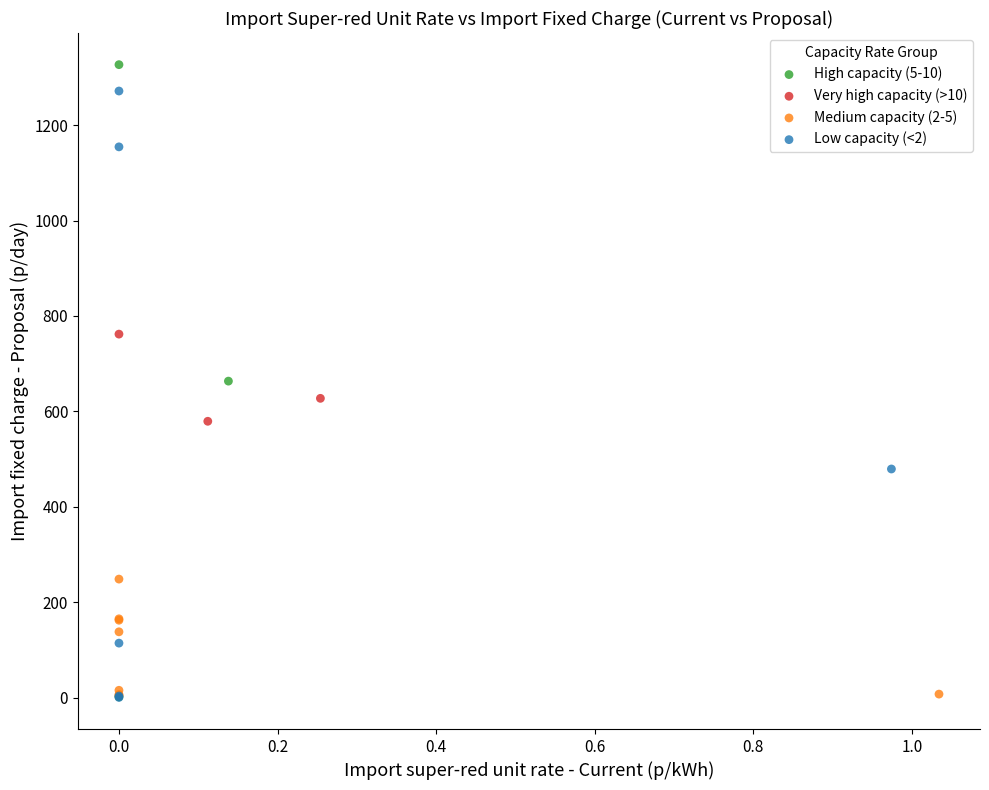

What are all the series names shown in the legend?

High capacity (5-10), Very high capacity (>10), Medium capacity (2-5), Low capacity (<2)